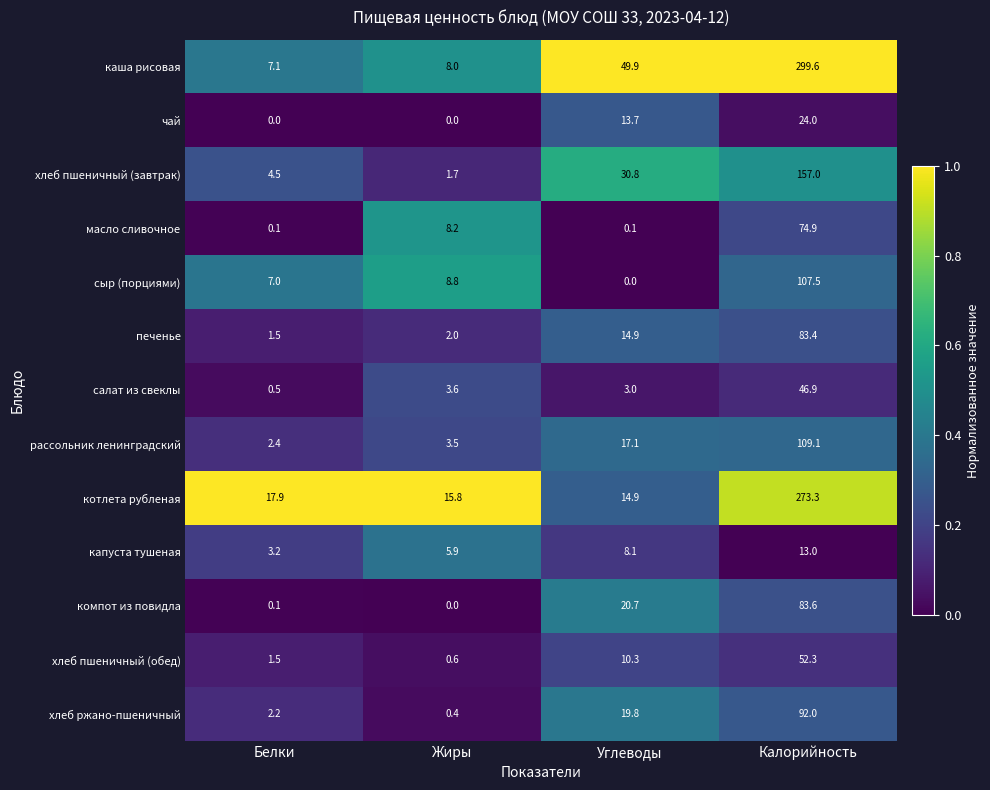

What is the average value of the рассольник ленинградский series?

33.0